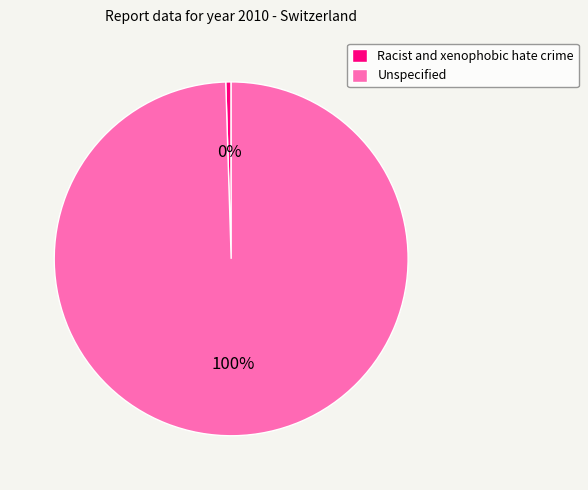

Which slice is the largest?

Unspecified